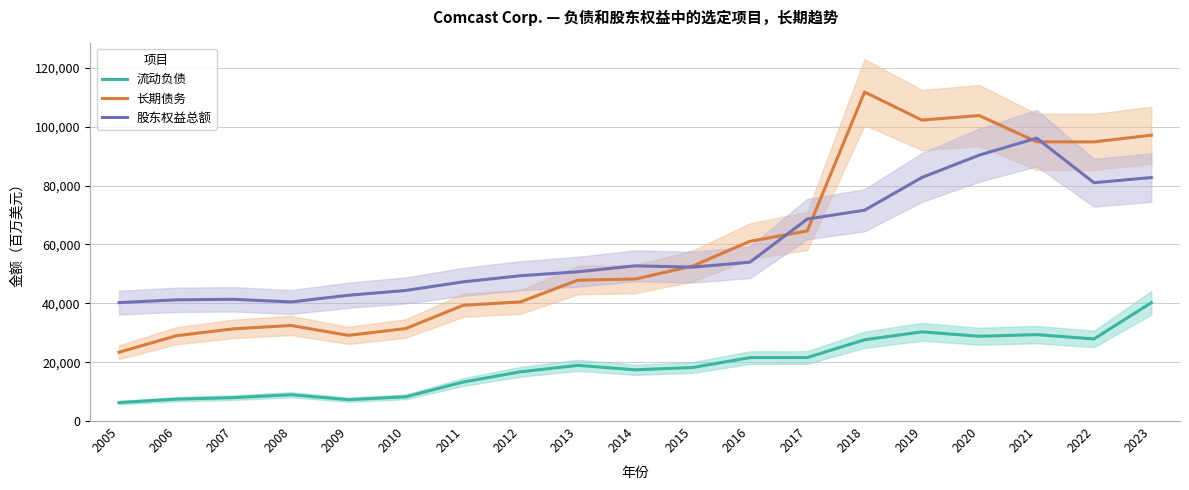

True or false: 流动负债 and 股东权益总额 intersect in this chart.

False